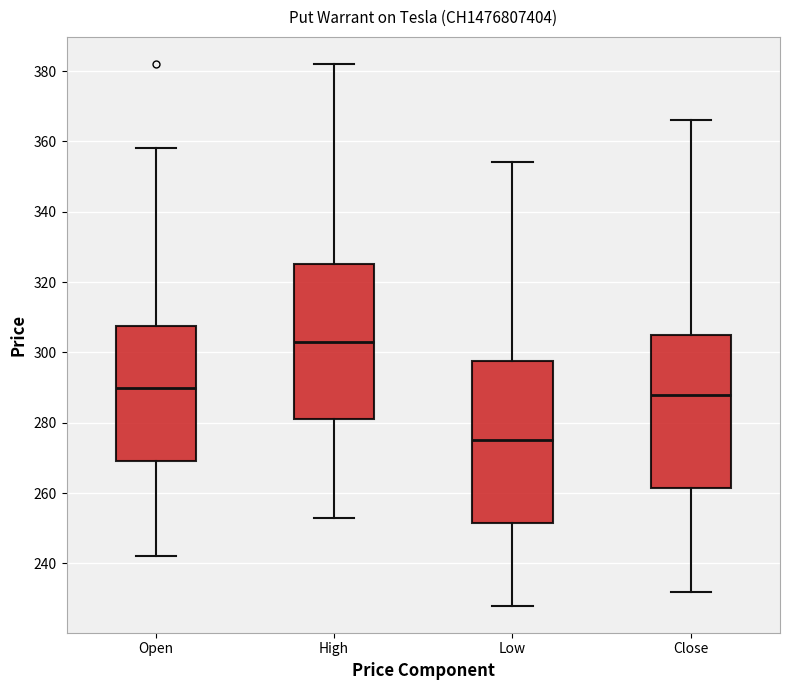

Reading left to right, read every box against the y-axis: the position of its median line, the range the box covers, and the ends of its whiskers. The values are not printed on the chart, so give them approximately, as read against the axis.

Open: median 290, box 270 to 308, whiskers 242 to 358
High: median 304, box 282 to 326, whiskers 254 to 382
Low: median 276, box 252 to 298, whiskers 228 to 354
Close: median 288, box 262 to 306, whiskers 232 to 366